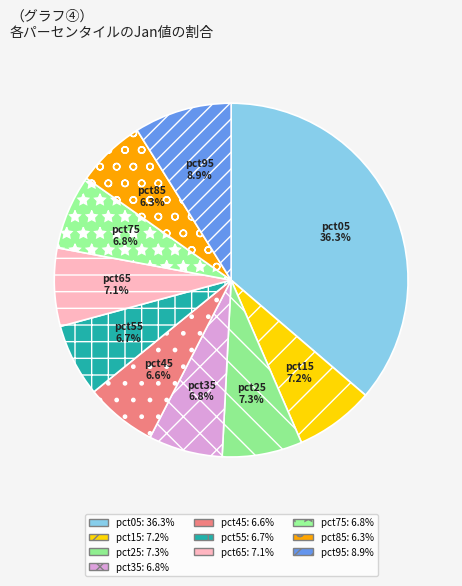

Which category has the biggest portion of the pie?

pct05